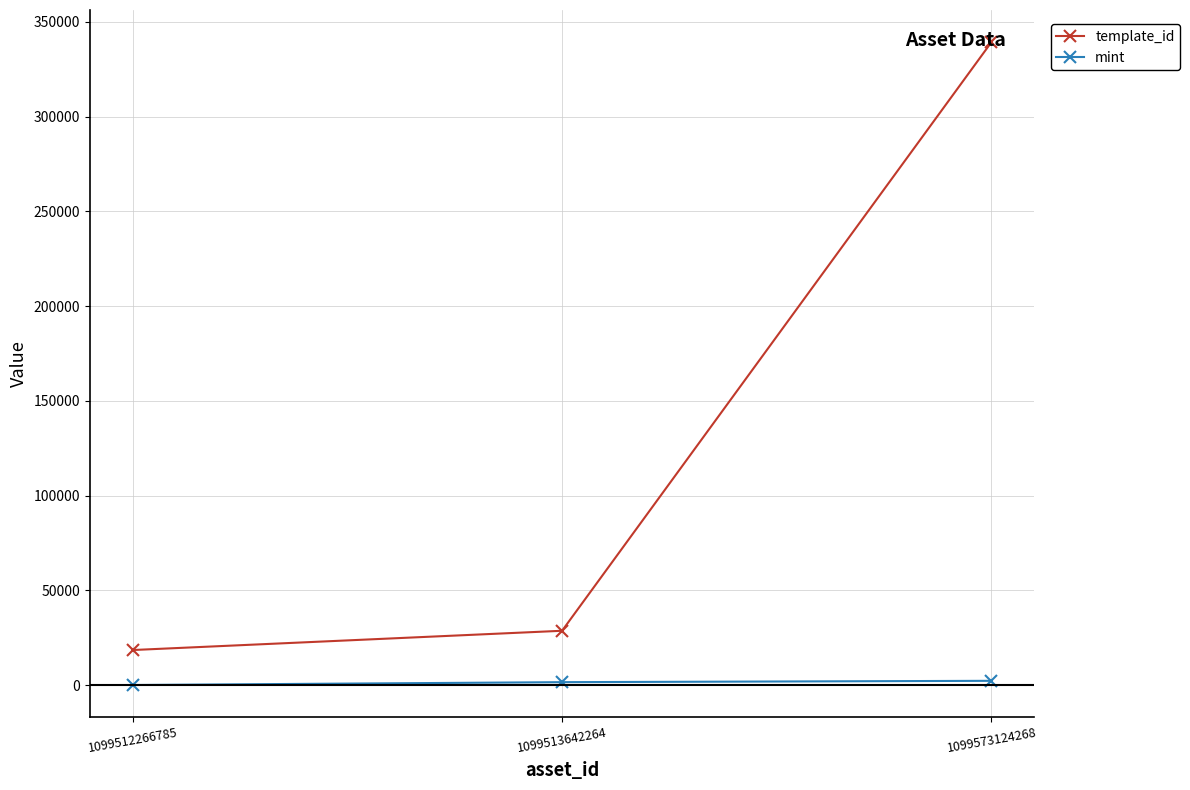

How many values in the template_id series are below 28744?

1